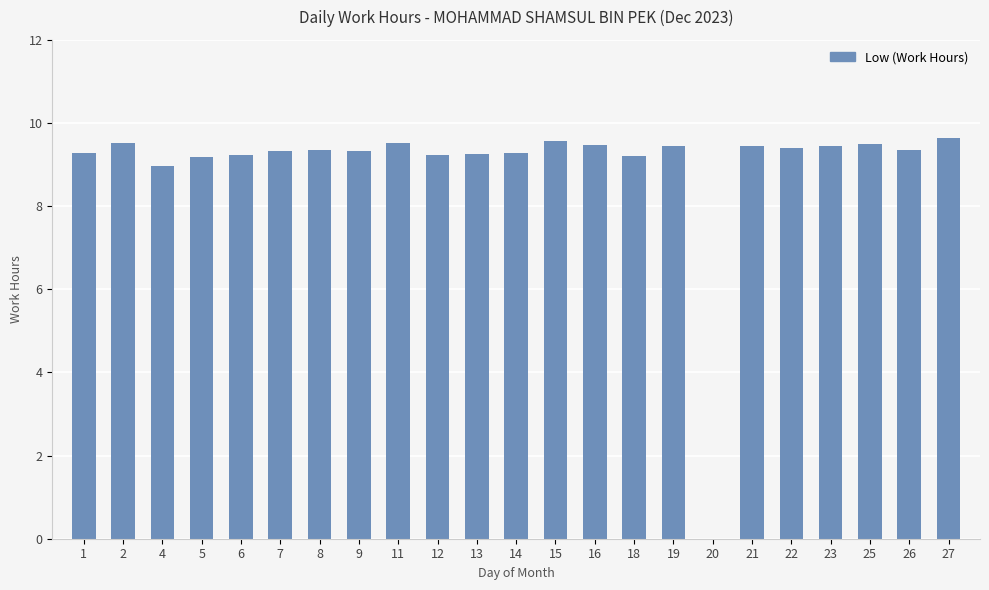

What is the change in value from 18 to 26?

+0.2